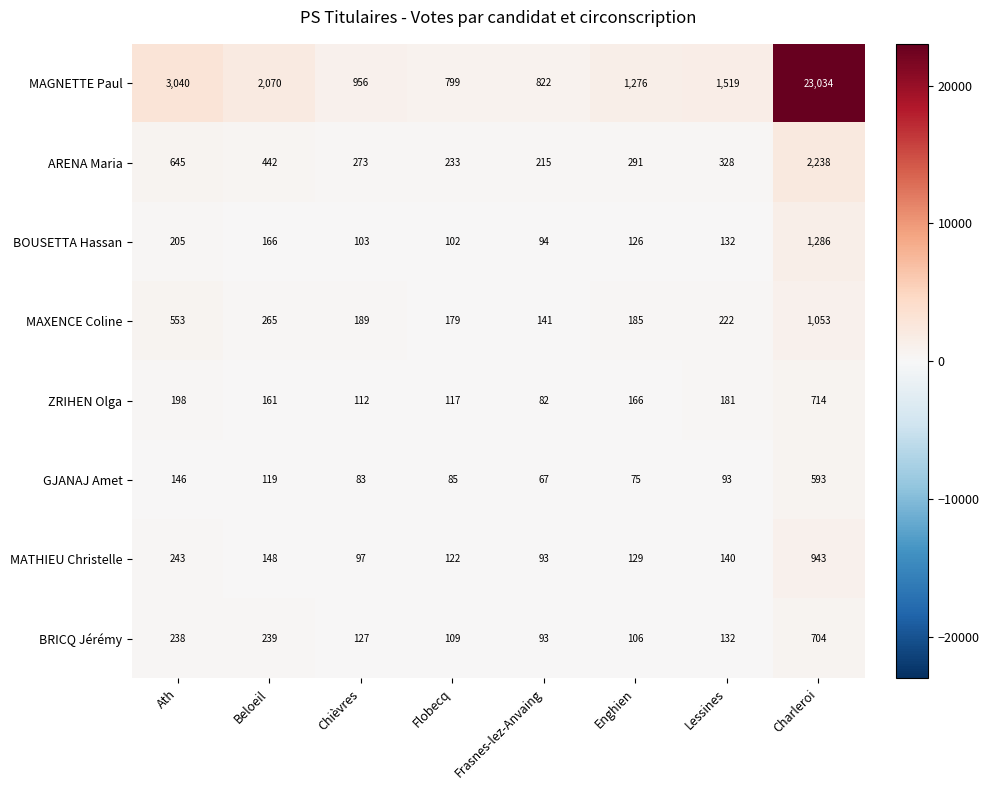

What is the difference between the highest and lowest values at Beloeil?

1951